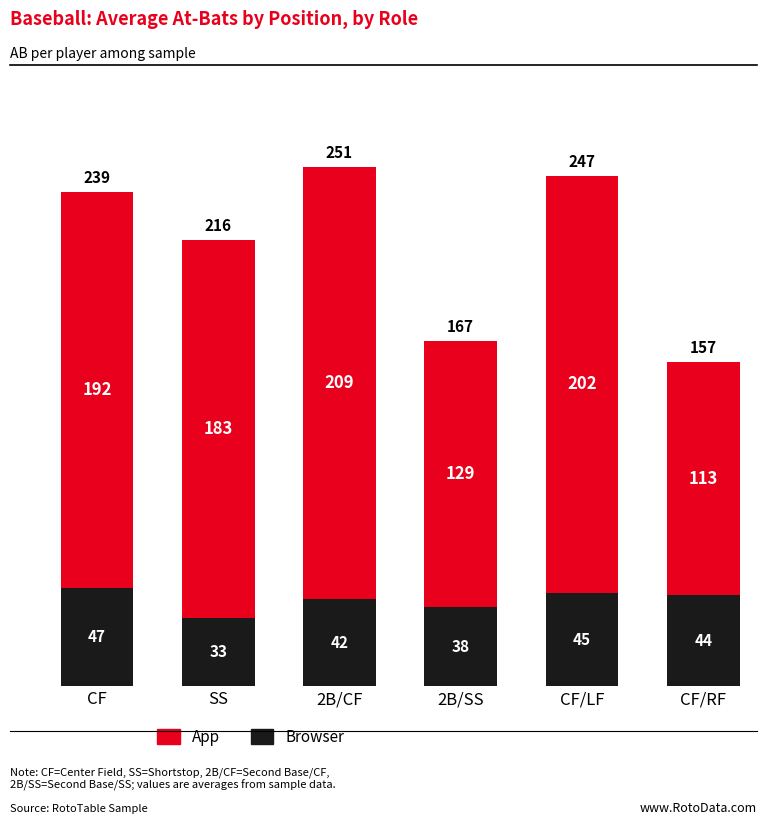

Count the number of categories in the chart.

6